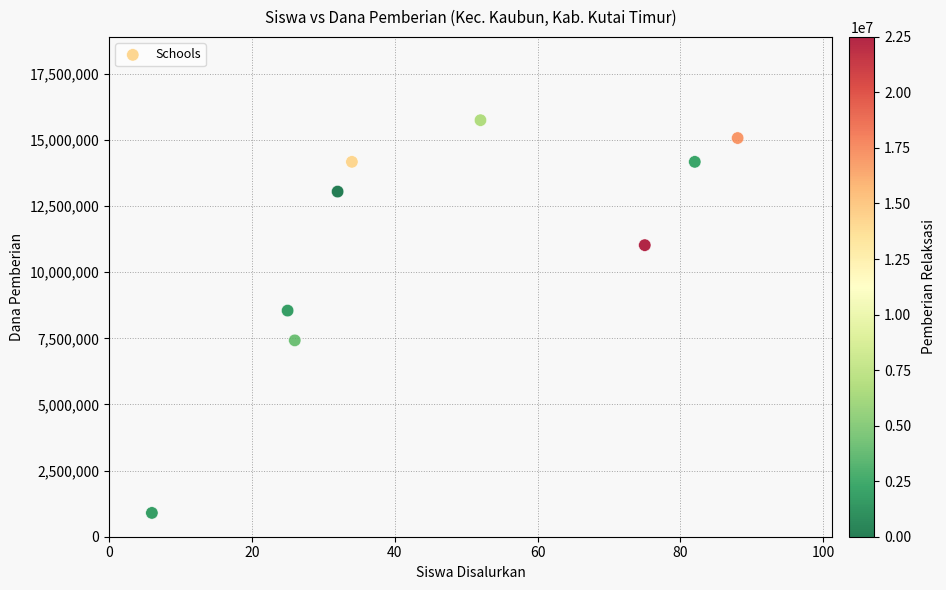

What is the range of X values (max minus min)?

82